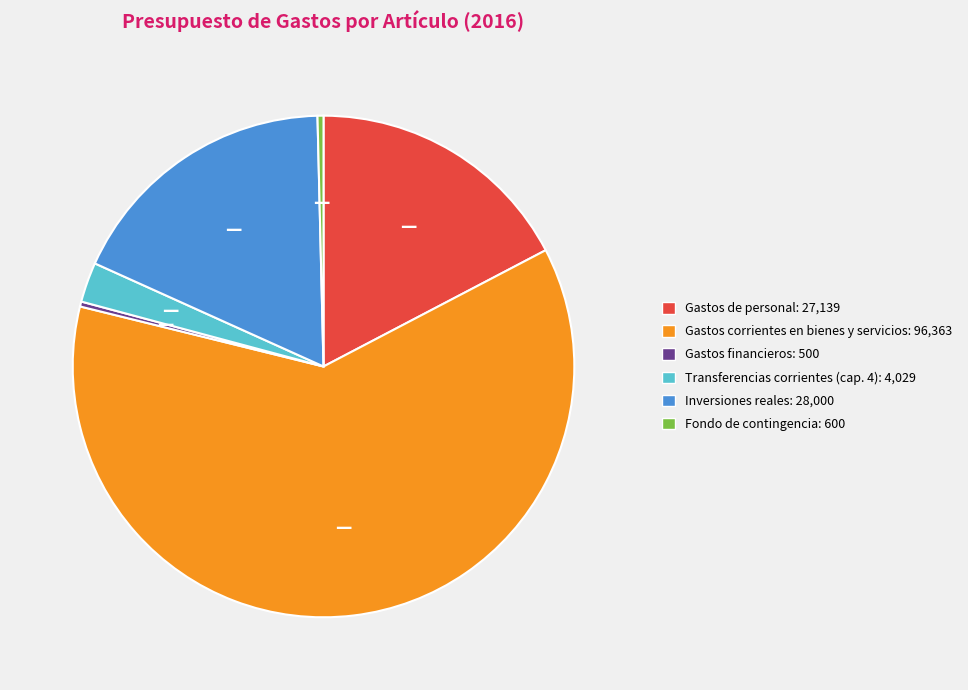

How many segments does this pie chart have?

6